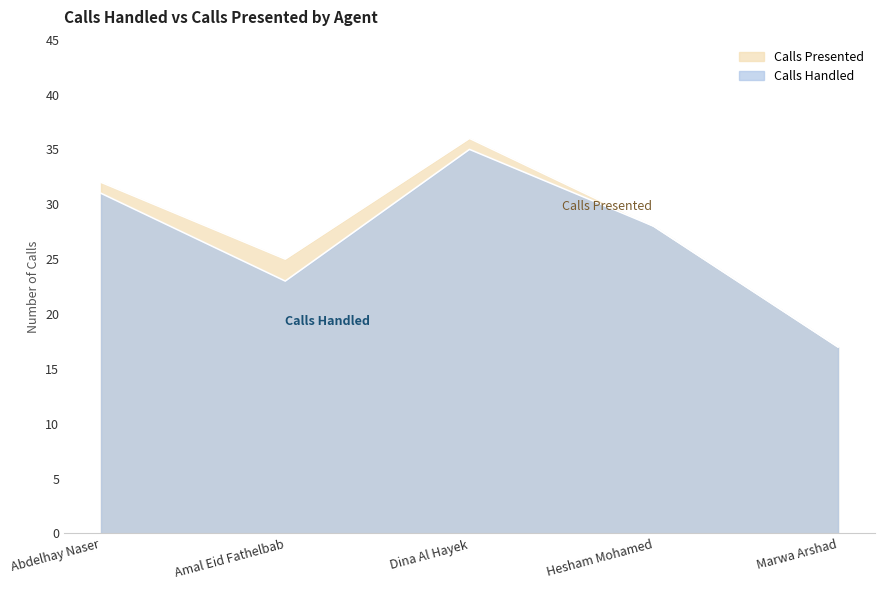

At how many categories does at least one series exceed 22?

4